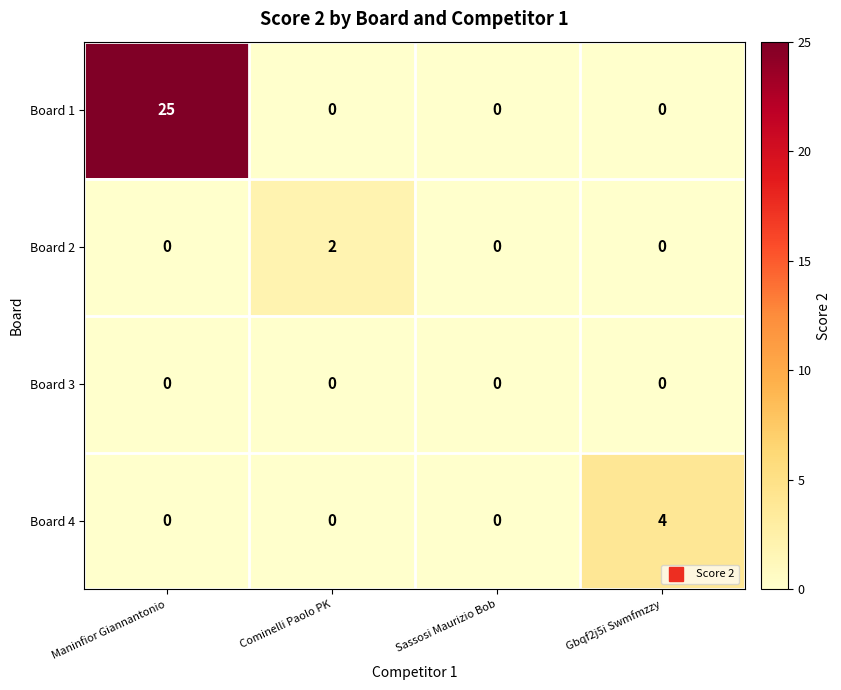

Is it true that Board 1 equals 0 at Cominelli Paolo PK?

True